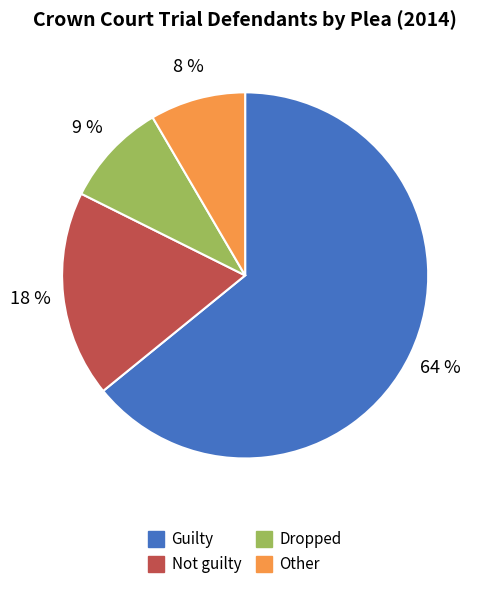

To the nearest percent, what percentage of the pie is Other?

8%